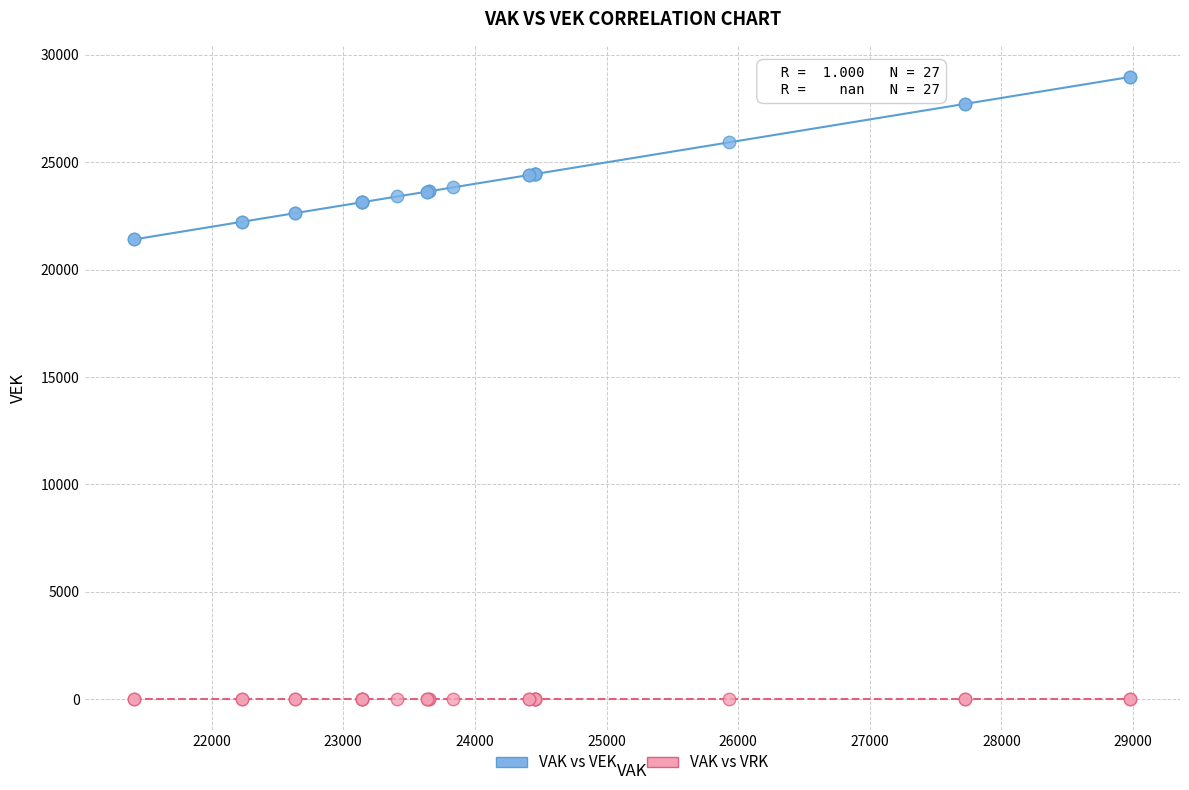

Which series contains the highest Y value?

VAK vs VEK